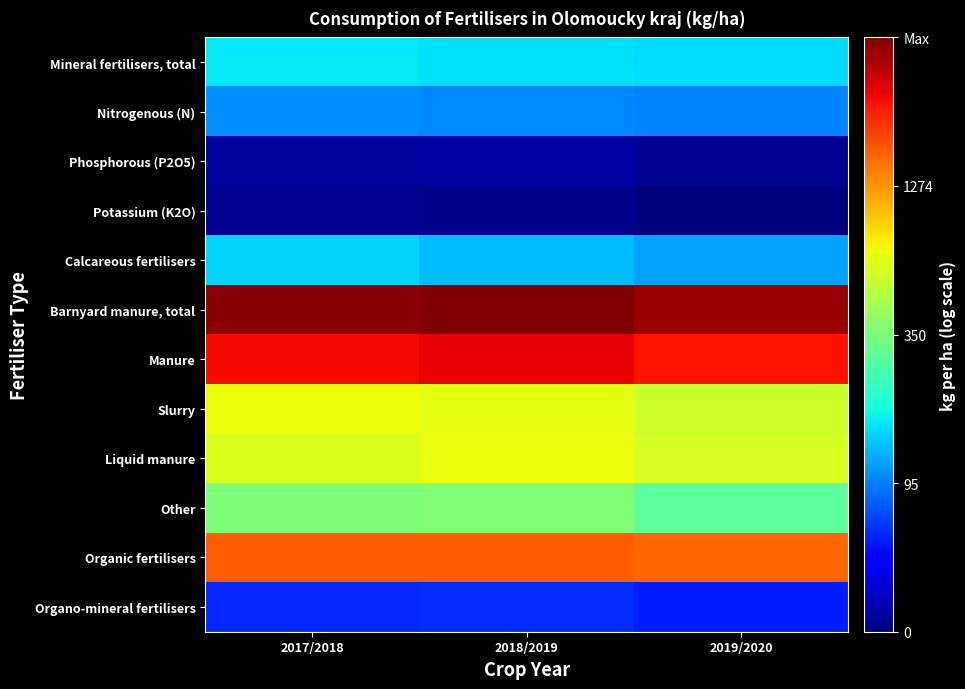

Which has a higher value, 2018/2019 or 2019/2020?

2018/2019